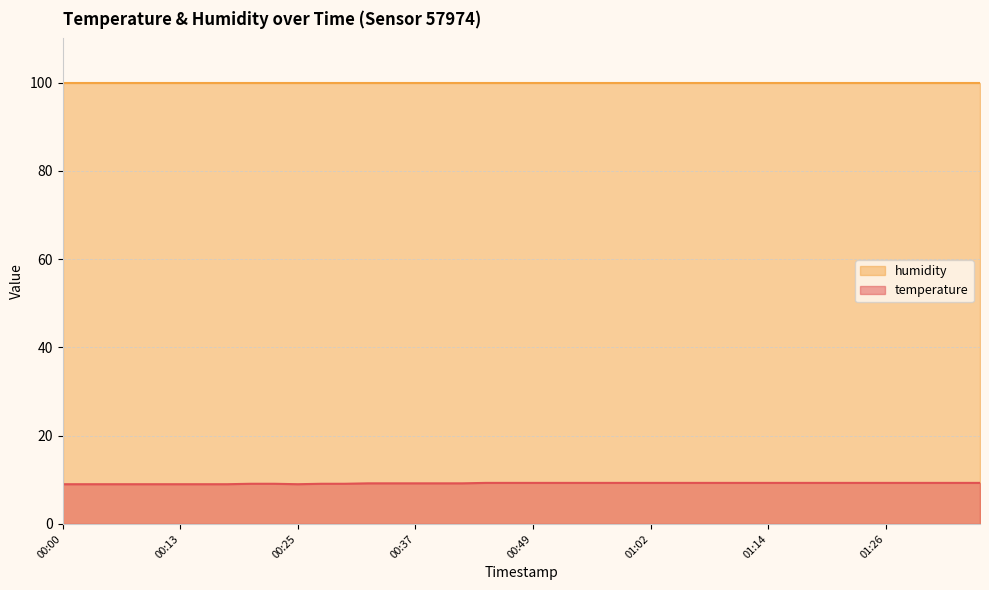

The value at 00:42 is 9.2. True or false?

True